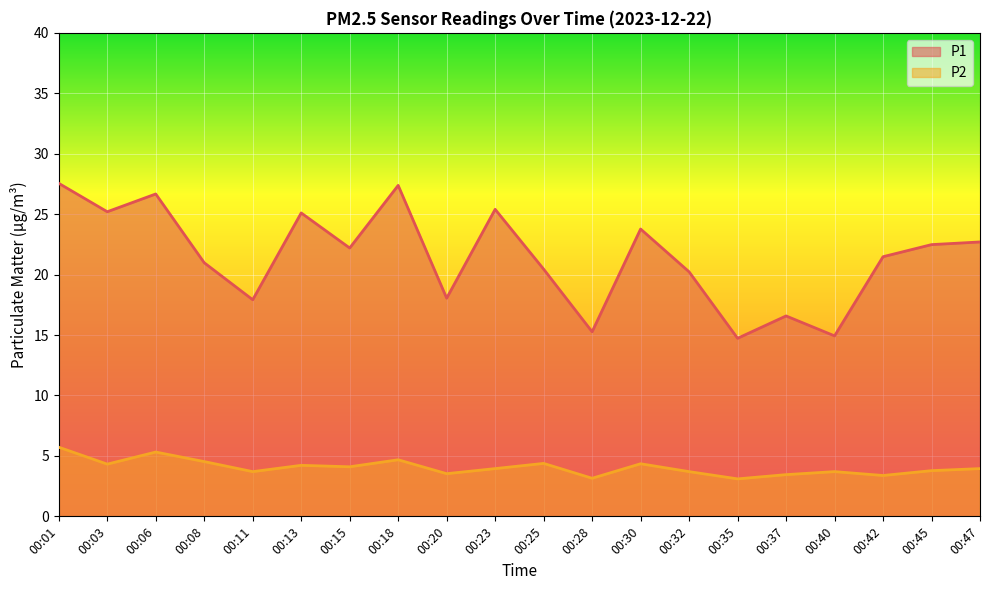

Rank the series at 00:06 from highest to lowest value.

P1, P2